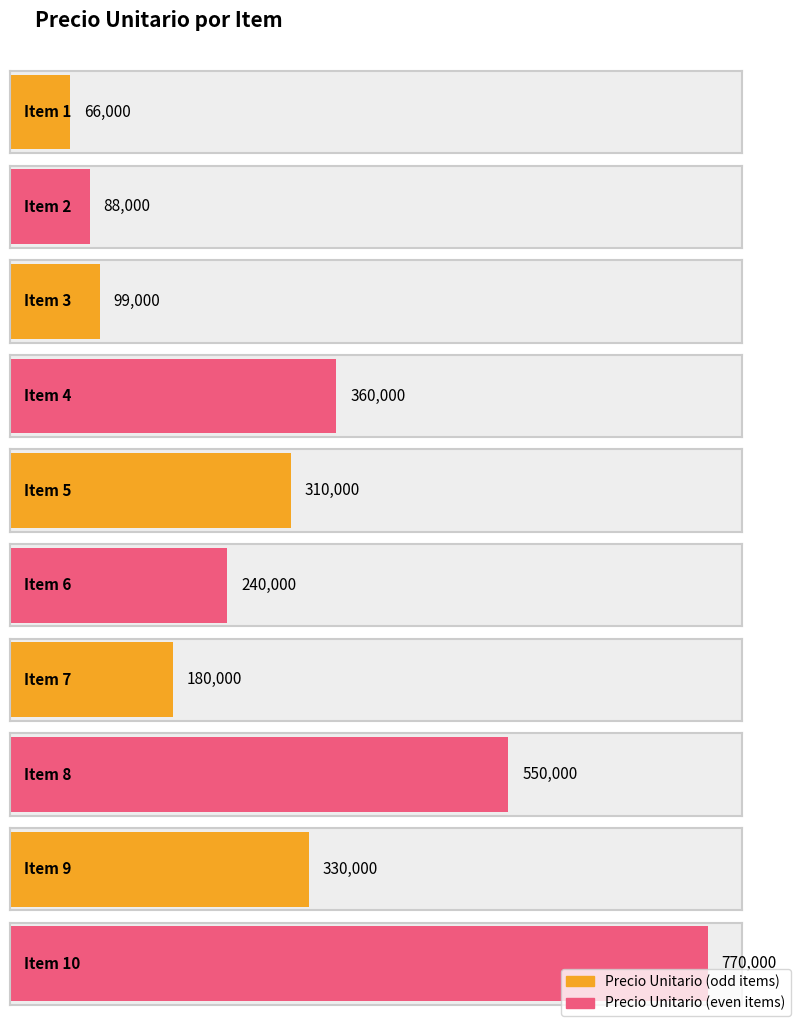

Rank the categories by value from lowest to highest.

1, 2, 3, 7, 6, 5, 9, 4, 8, 10